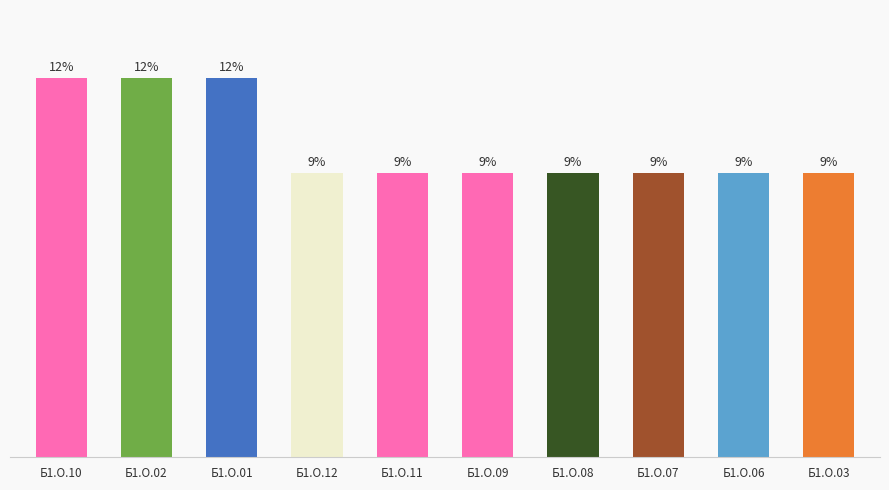

What is the label of the 3rd bar from the left?

Б1.О.01